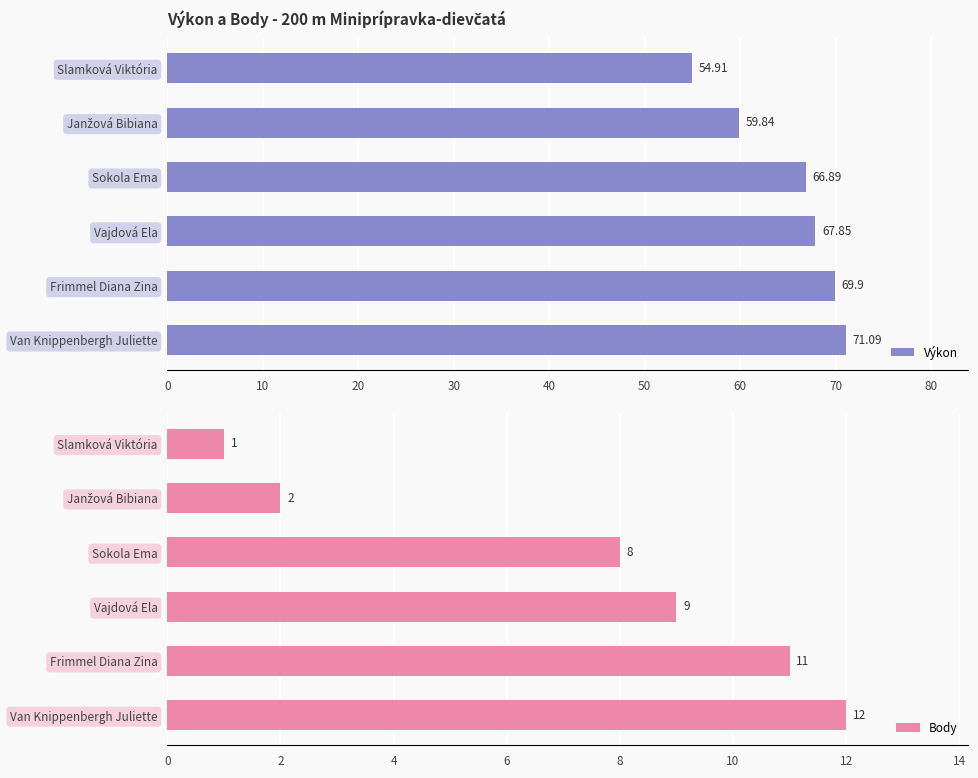

At which label is Body closest to 6?

Sokola Ema